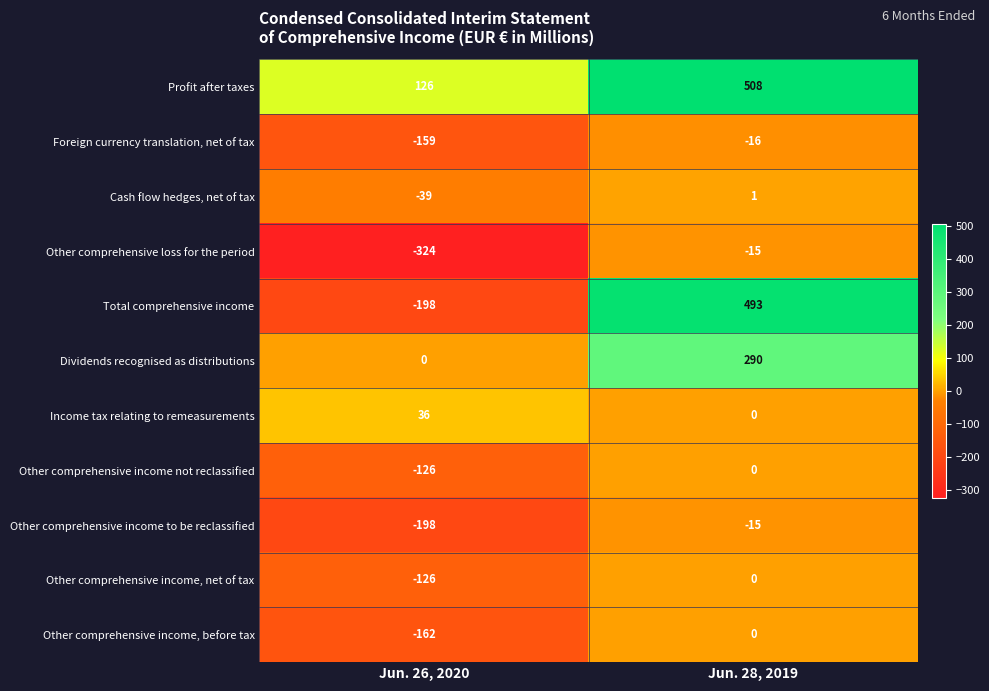

Which series has the widest spread of values?

Total comprehensive income